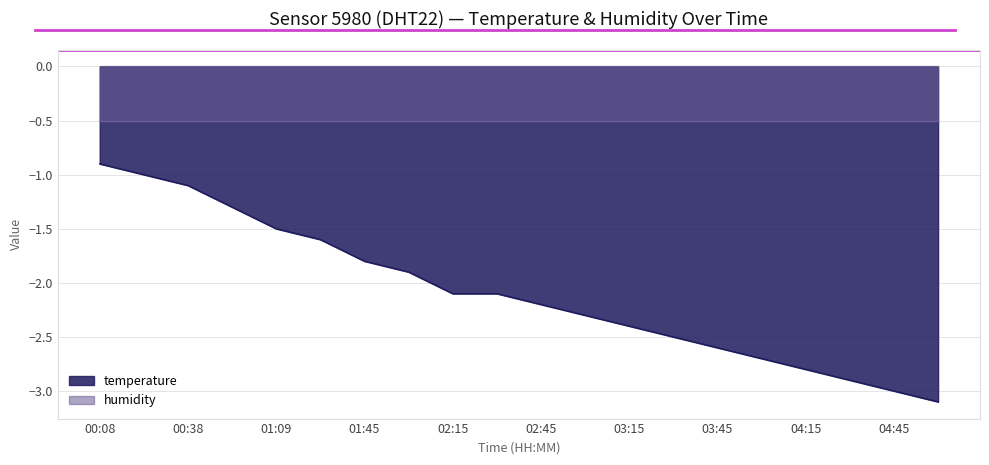

The chart shows a value of -5.1 at 04:45. True or false?

False